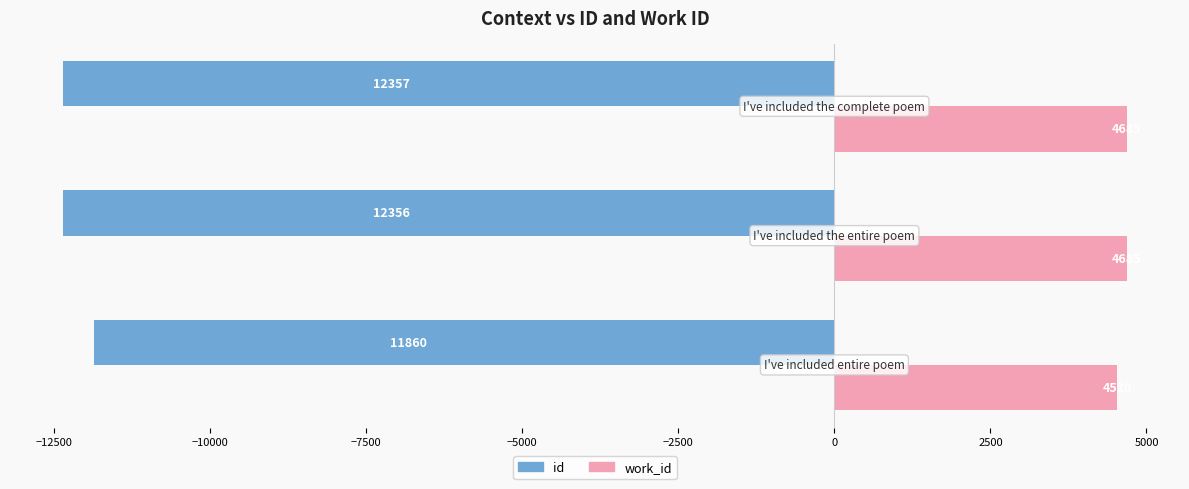

What is the highest value of the id series?

-11860